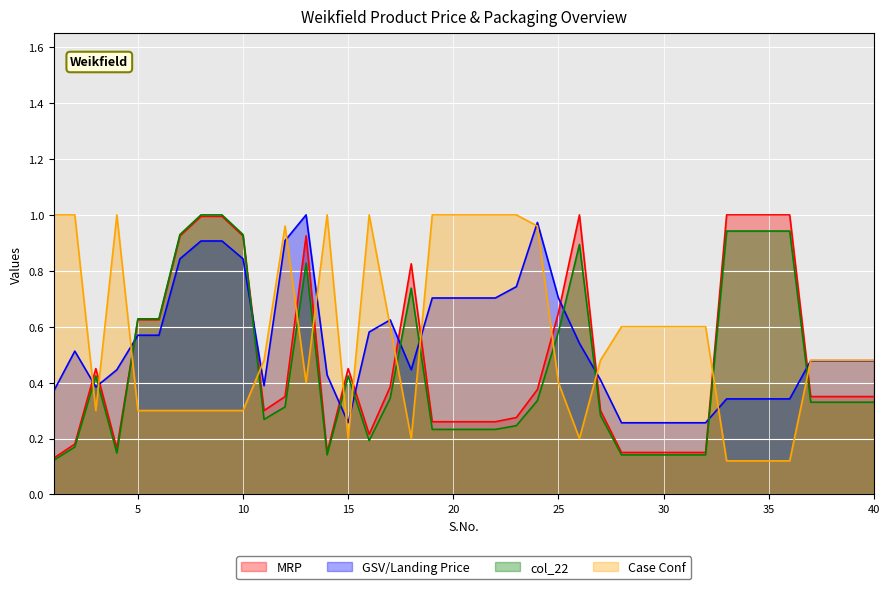

Is the value of col_22 at 22 greater than the value of MRP at 23?

No